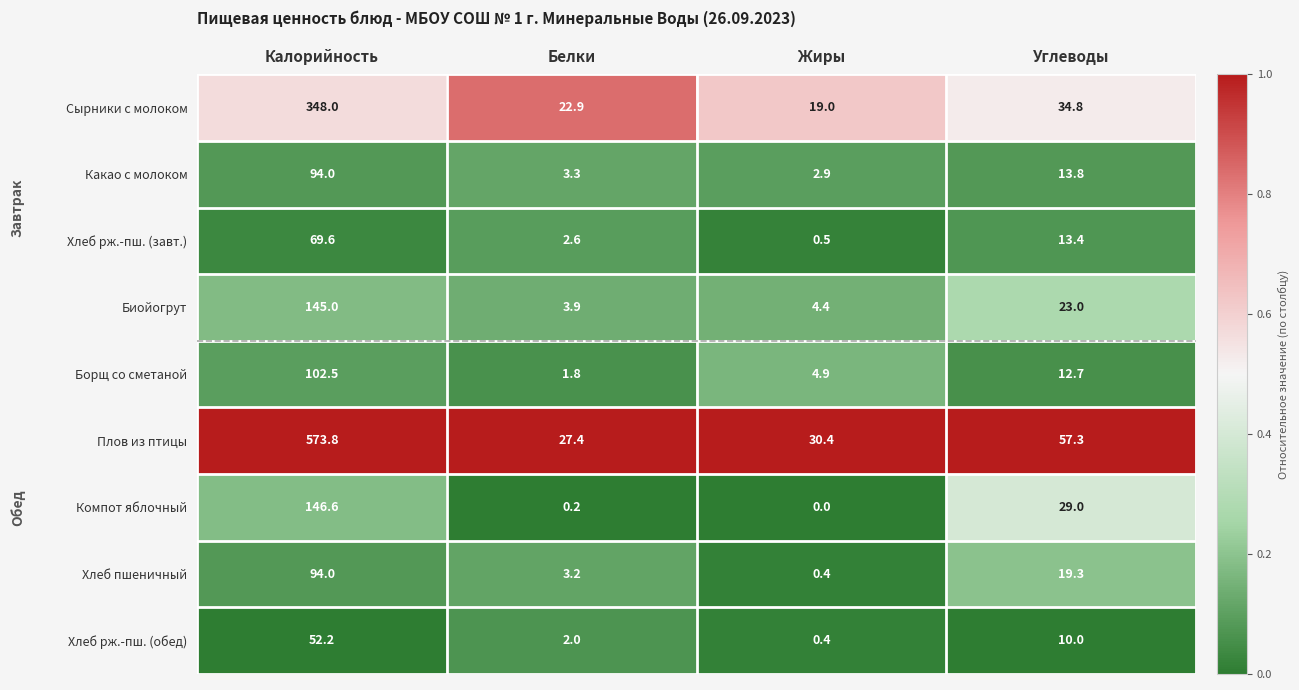

What is the approximate value of Какао с молоком at Жиры?

2.9